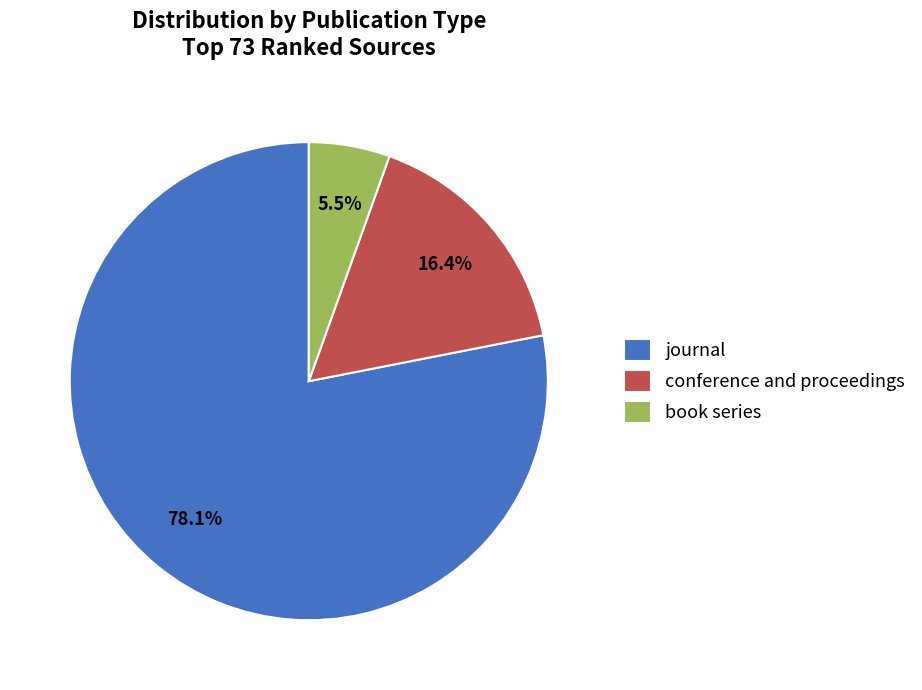

To the nearest percent, what is the combined percentage of journal and book series?

84%